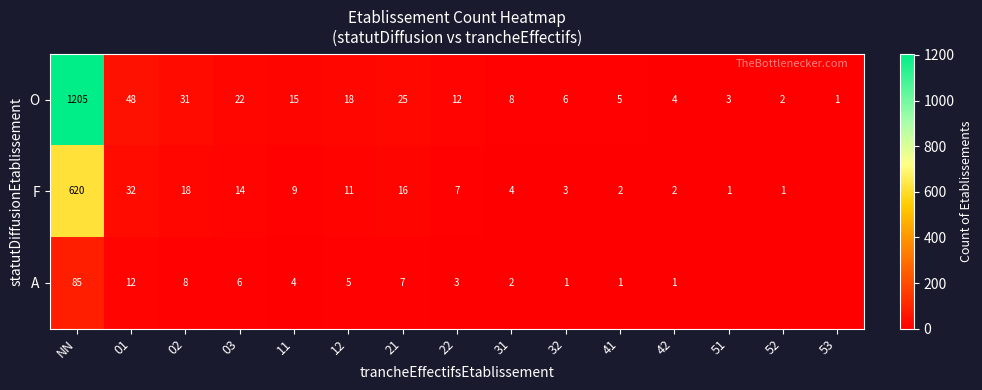

Where does the O series first go above 12?

NN